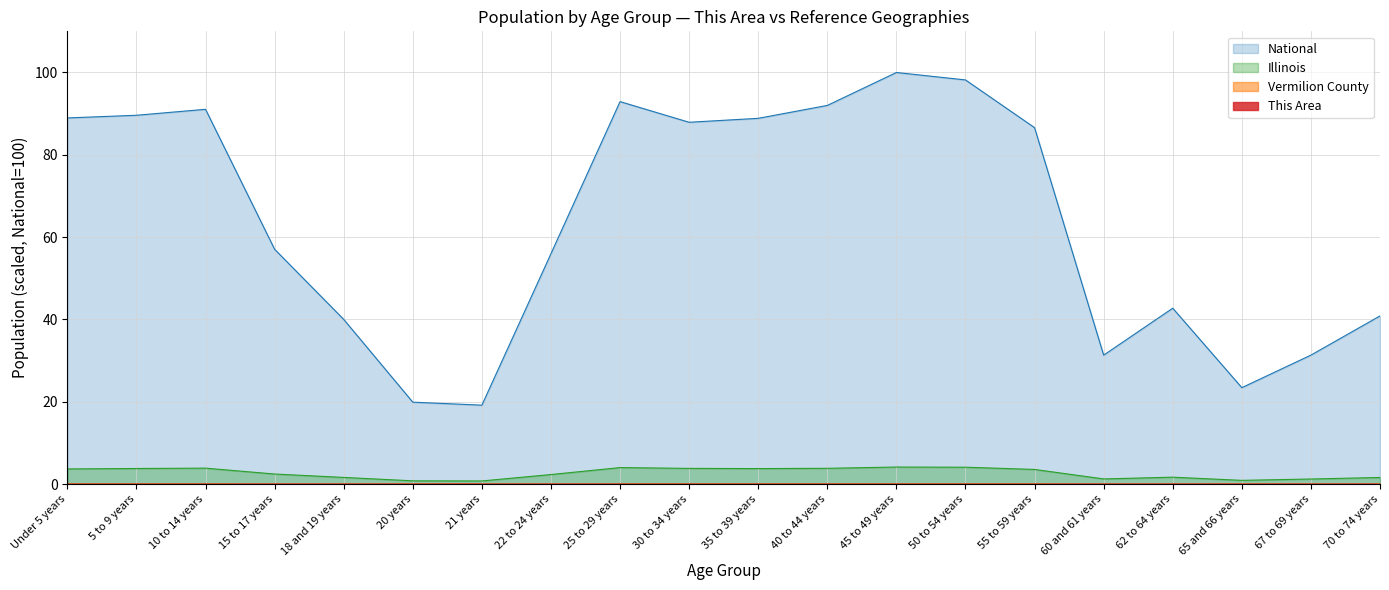

True or false: This Area and Vermilion County intersect in this chart.

False